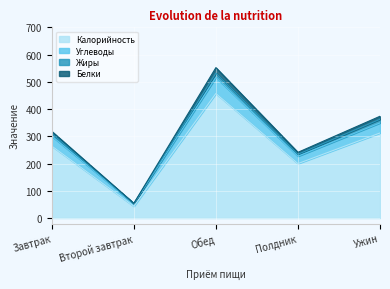

At which category is the sum across all series the highest?

Обед